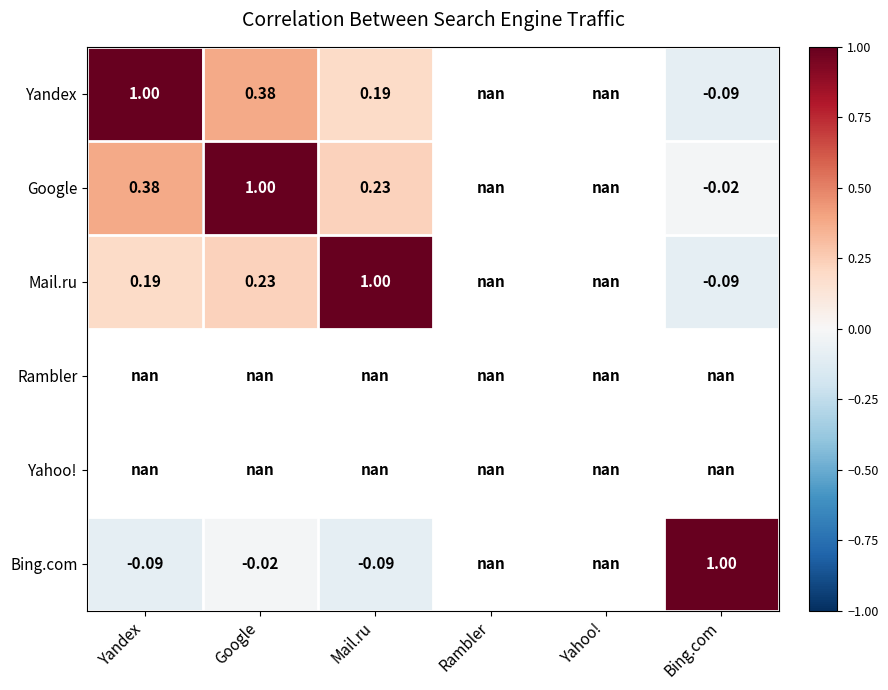

Is the value of Bing.com at Google greater than the value of Yandex at Bing.com?

Yes